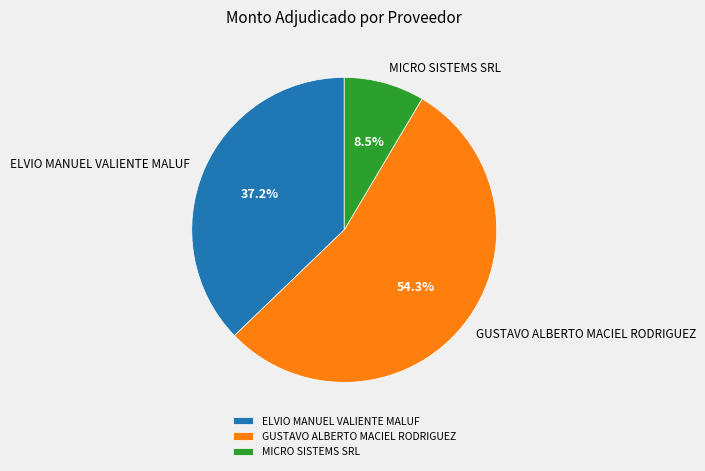

Which slice is the largest?

GUSTAVO ALBERTO MACIEL RODRIGUEZ